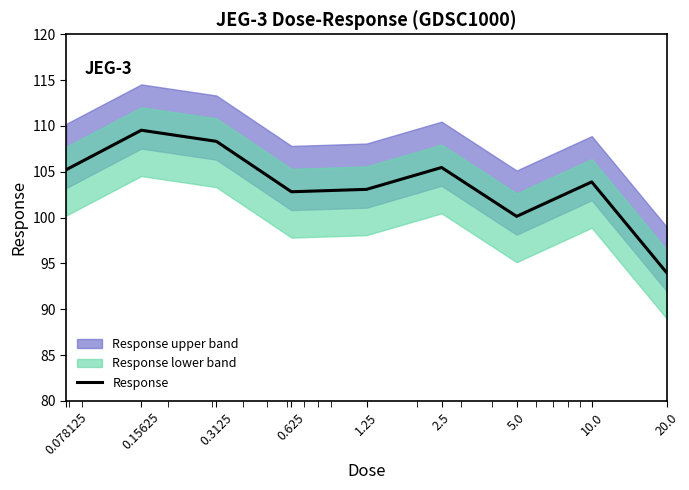

What position from the right is 10.0?

2